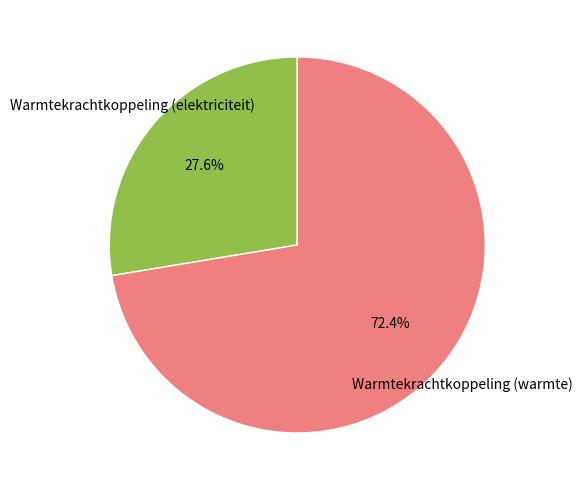

How much of the chart is everything except Warmtekrachtkoppeling (elektriciteit)?

72.4%